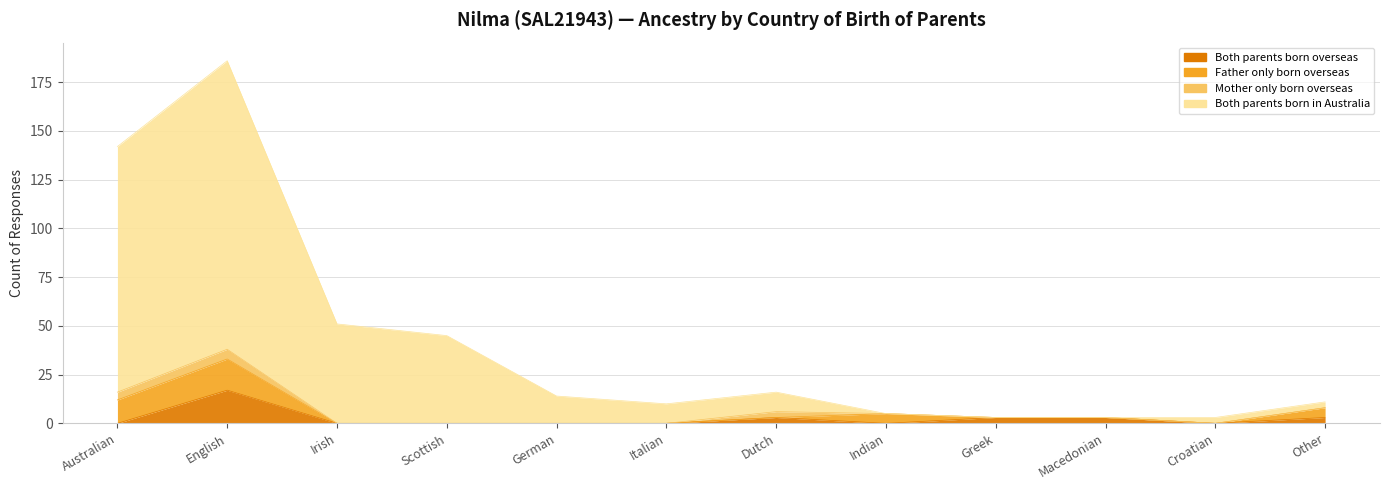

Which series has the largest total across all categories?

Both parents born in Australia